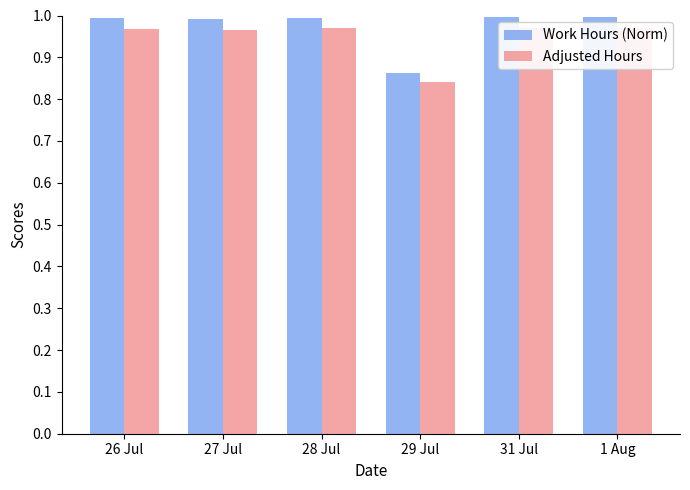

What is the label of the 5th bar from the left?

31 Jul